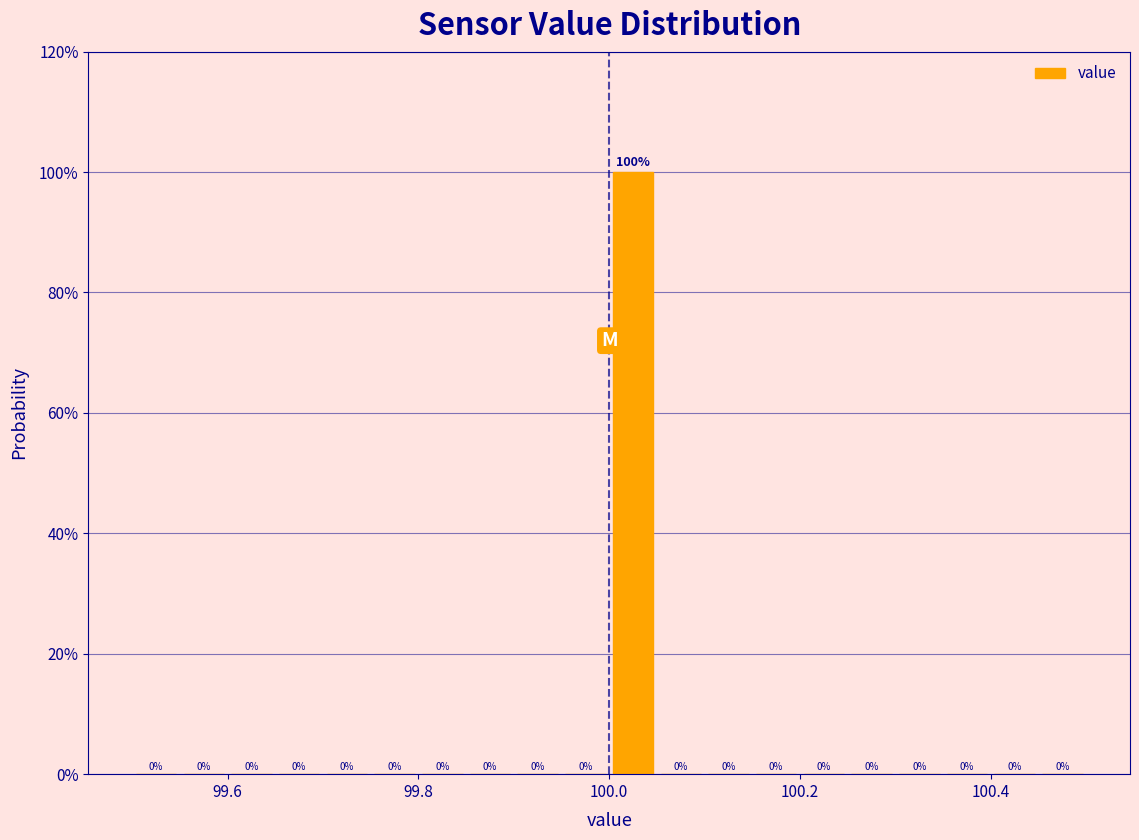

Around what value on the x-axis is the tallest bar? Give the approximate position of its centre, as read against the axis.

100.02